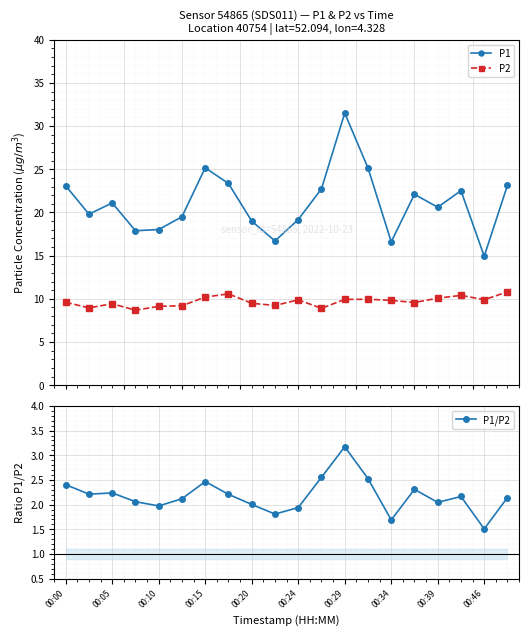

Is this an area chart (filled region under the line)?

No